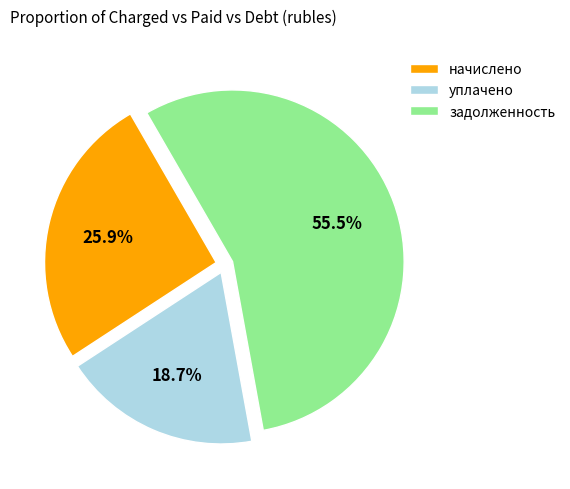

Which category has the biggest portion of the pie?

задолженность